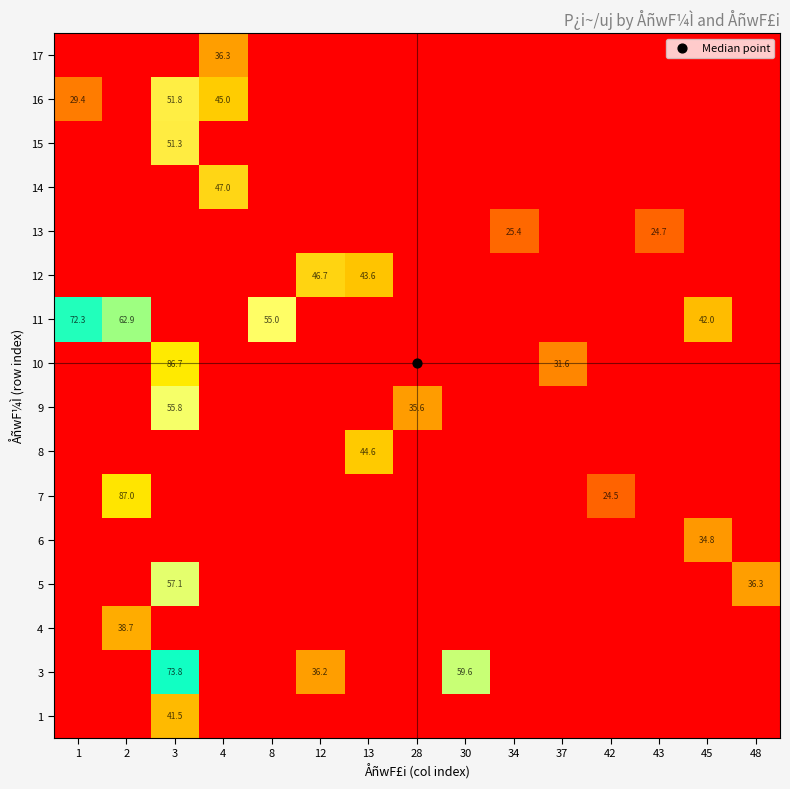

What is the greatest value displayed?

87.0